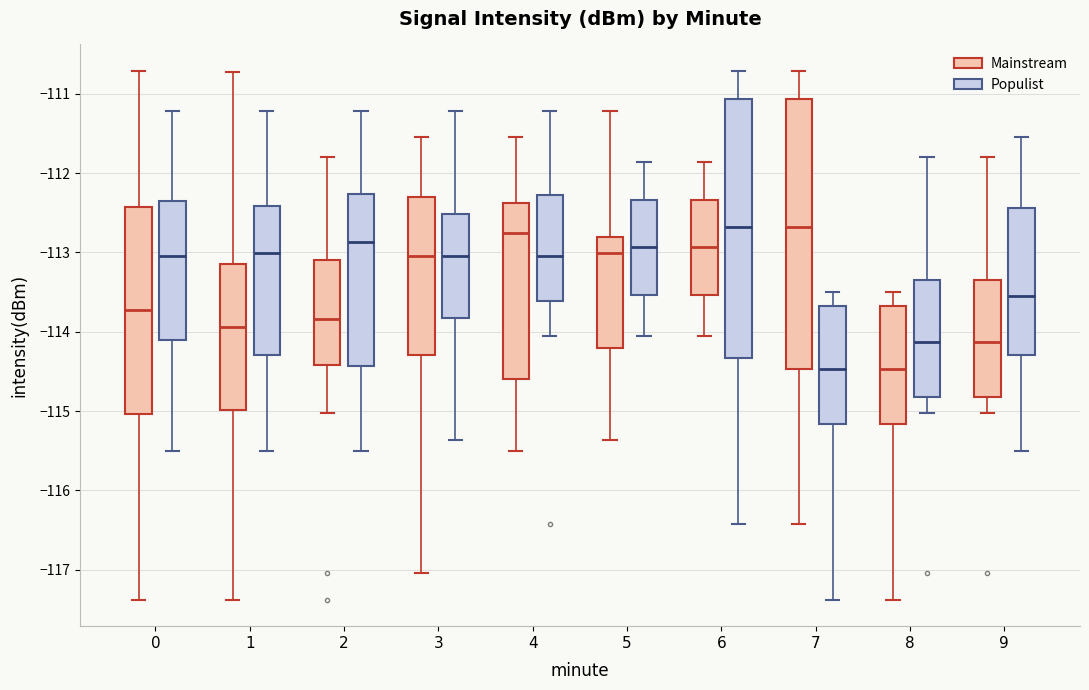

Reading left to right, transcribe this box plot: for each box, give where its median line is, the range the box spans, and where its two whiskers end, as read against the y-axis. The values are not printed on the chart, so give them approximately, as read against the axis.

0 (Mainstream): median -113.7, box -115.0 to -112.4, whiskers -117.4 to -110.7
0 (Populist): median -113.0, box -114.1 to -112.3, whiskers -115.5 to -111.2
1 (Mainstream): median -113.9, box -115.0 to -113.1, whiskers -117.4 to -110.7
1 (Populist): median -113.0, box -114.3 to -112.4, whiskers -115.5 to -111.2
2 (Mainstream): median -113.8, box -114.4 to -113.1, whiskers -115.0 to -111.8
2 (Populist): median -112.9, box -114.4 to -112.3, whiskers -115.5 to -111.2
3 (Mainstream): median -113.0, box -114.3 to -112.3, whiskers -117.0 to -111.5
3 (Populist): median -113.0, box -113.8 to -112.5, whiskers -115.4 to -111.2
4 (Mainstream): median -112.7, box -114.6 to -112.4, whiskers -115.5 to -111.5
4 (Populist): median -113.0, box -113.6 to -112.3, whiskers -114.0 to -111.2
5 (Mainstream): median -113.0, box -114.2 to -112.8, whiskers -115.4 to -111.2
5 (Populist): median -112.9, box -113.5 to -112.3, whiskers -114.0 to -111.9
6 (Mainstream): median -112.9, box -113.5 to -112.3, whiskers -114.0 to -111.9
6 (Populist): median -112.7, box -114.3 to -111.1, whiskers -116.4 to -110.7
7 (Mainstream): median -112.7, box -114.5 to -111.1, whiskers -116.4 to -110.7
7 (Populist): median -114.5, box -115.2 to -113.7, whiskers -117.4 to -113.5
8 (Mainstream): median -114.5, box -115.2 to -113.7, whiskers -117.4 to -113.5
8 (Populist): median -114.1, box -114.8 to -113.3, whiskers -115.0 to -111.8
9 (Mainstream): median -114.1, box -114.8 to -113.3, whiskers -115.0 to -111.8
9 (Populist): median -113.6, box -114.3 to -112.4, whiskers -115.5 to -111.5